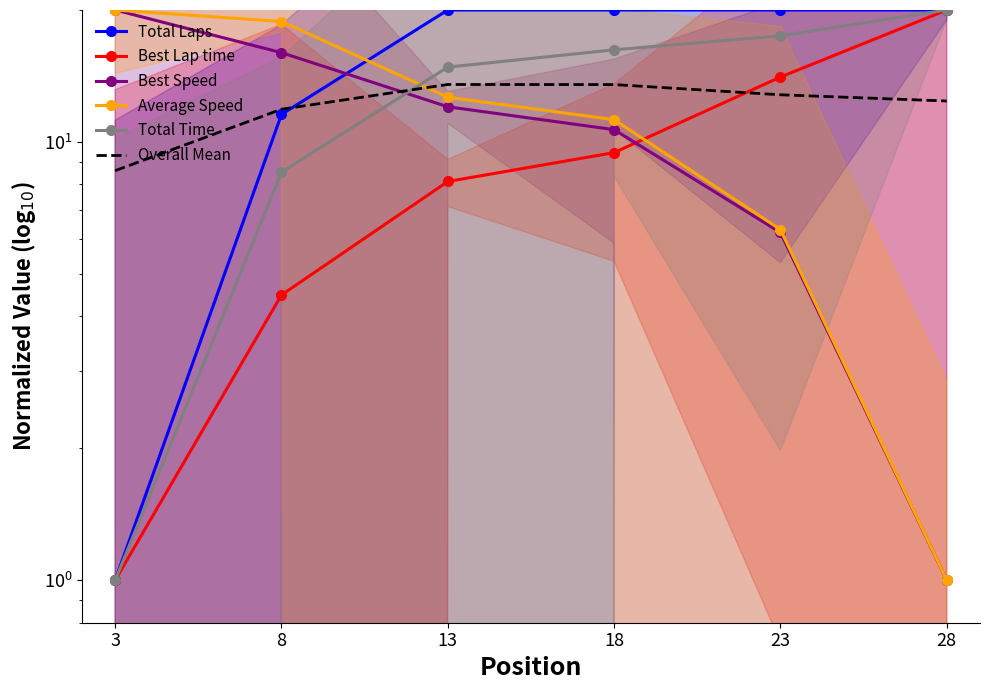

What are all the series names shown in the legend?

Total Laps, Best Lap time, Best Speed, Average Speed, Total Time, Overall Mean